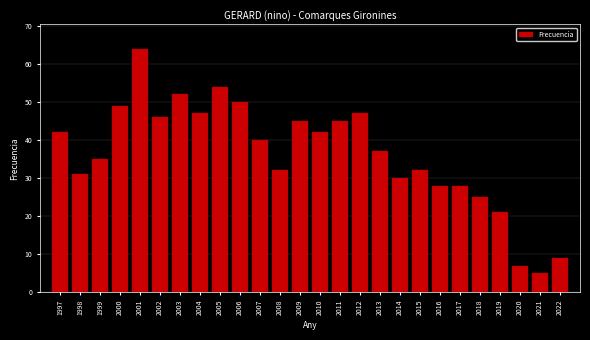

Reading right to left, extract all data points from this chart.

9	5	7	21	25	28	28	32	30	37	47	45	42	45	32	40	50	54	47	52	46	64	49	35	31	42